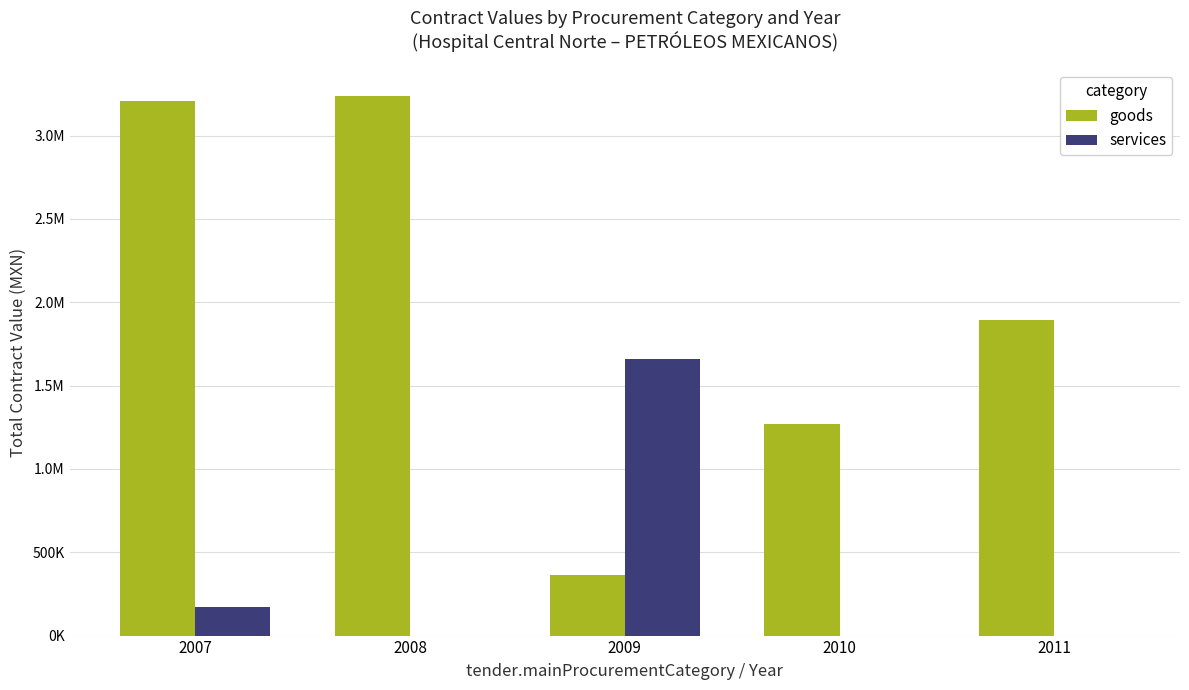

Rank the series by their average value, from highest to lowest.

goods, services